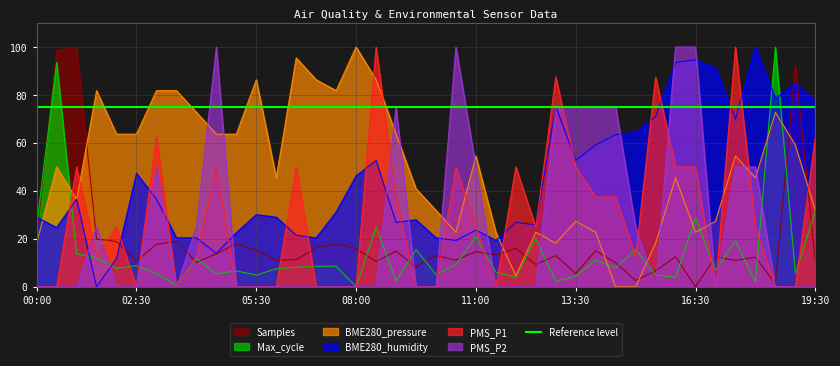

Which series has the largest total across all categories?

BME280_pressure